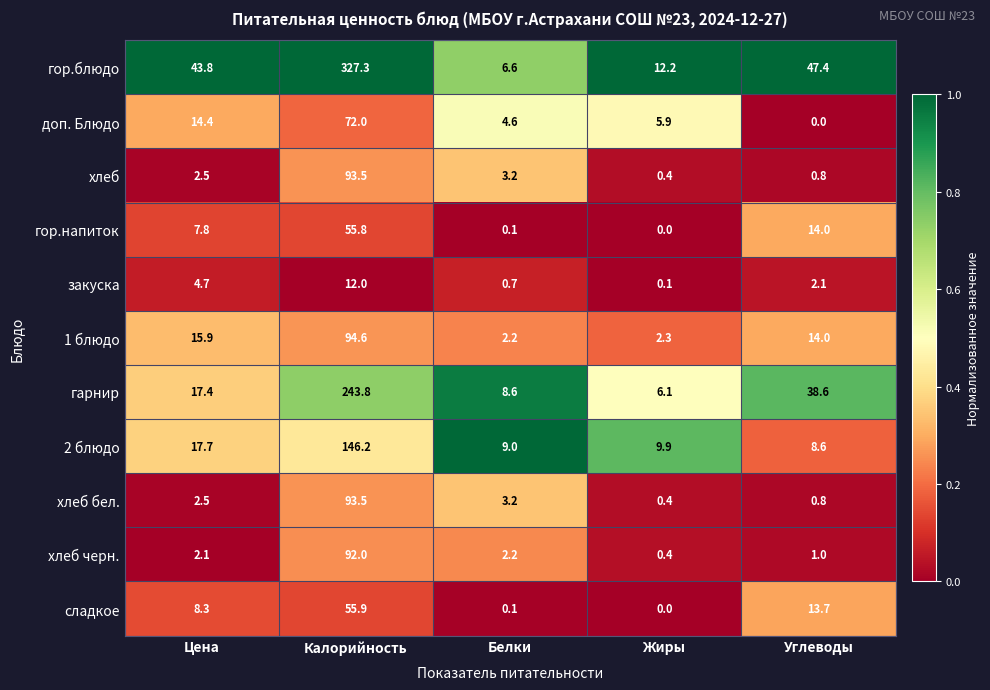

Which series has the widest spread of values?

гор.блюдо